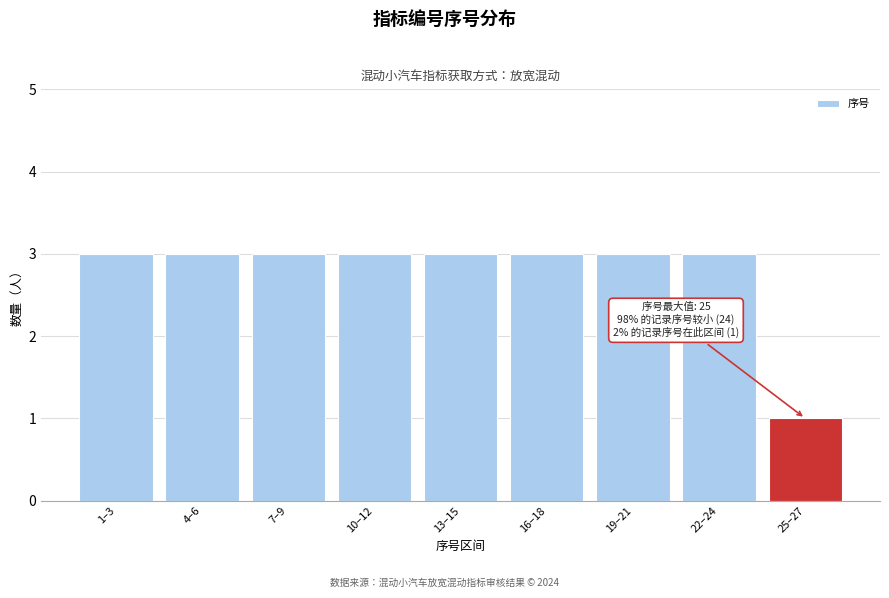

Reading right to left, what are all the values shown in this chart?

25–27=1	22–24=3	19–21=3	16–18=3	13–15=3	10–12=3	7–9=3	4–6=3	1–3=3